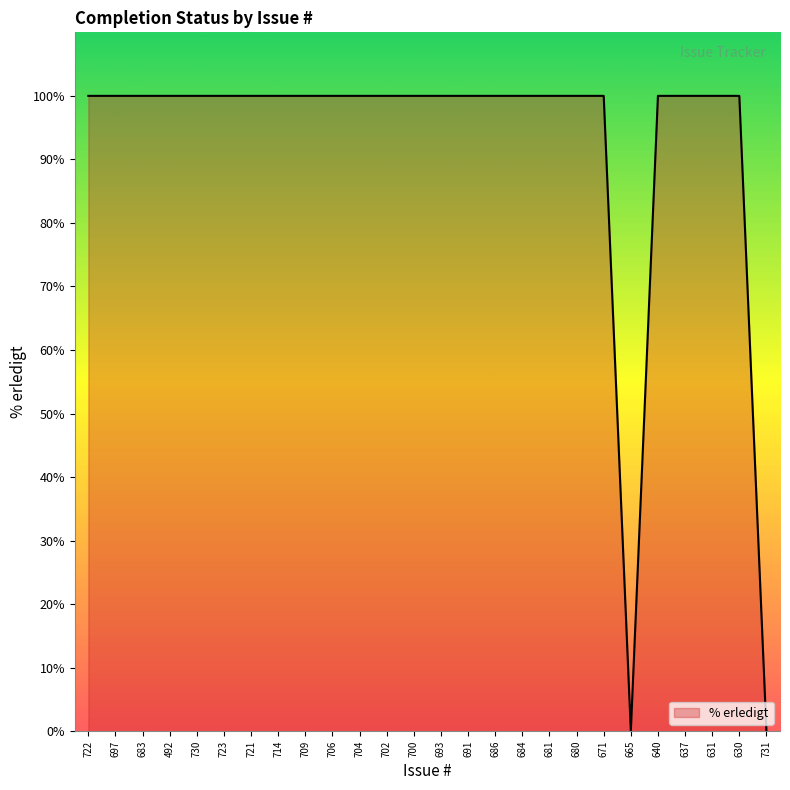

True or false: the data shows 100 at 671.

True